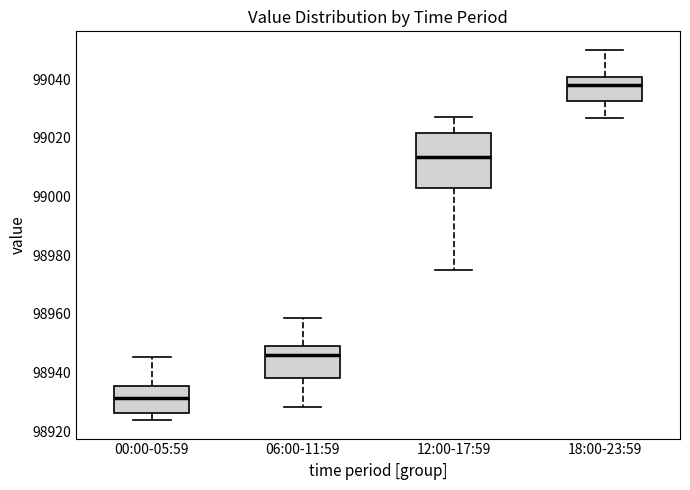

Which box has the lowest median line?

00:00-05:59